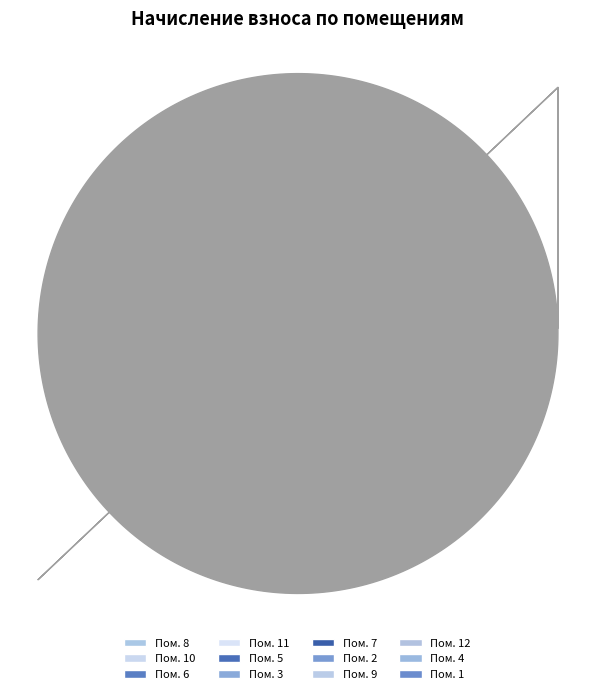

What is the smallest slice in the pie chart?

1